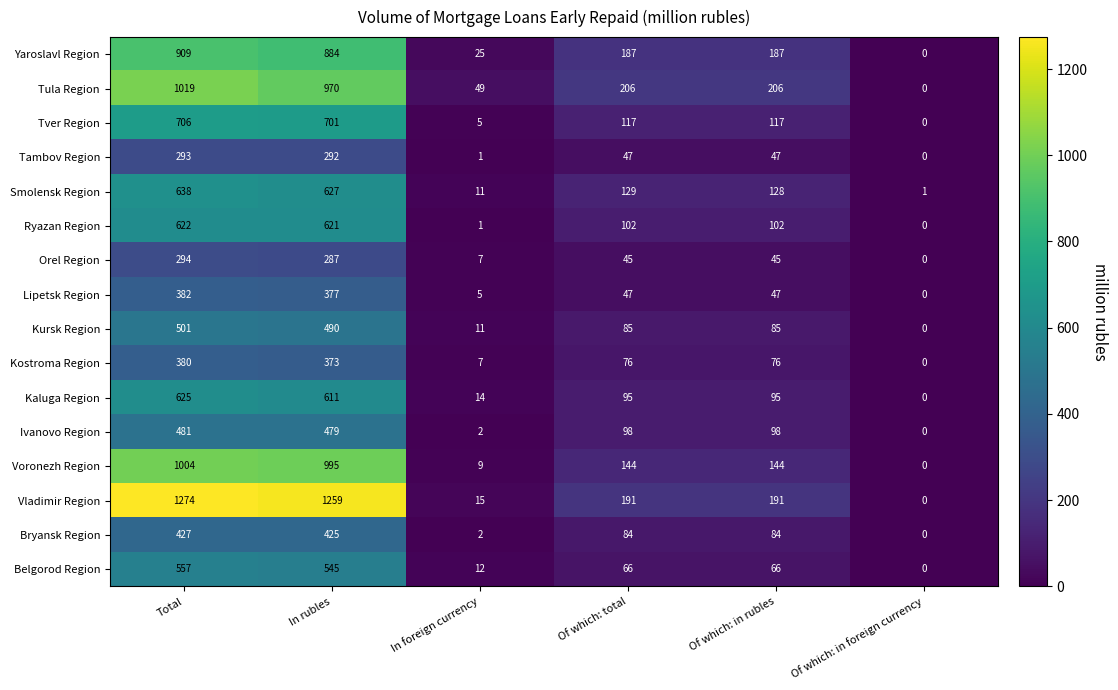

The value of Ryazan Region at Of which: in foreign currency is 0. True or false?

True